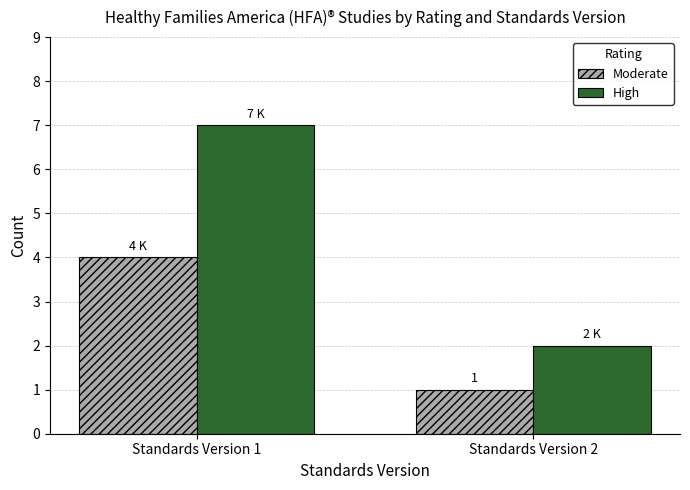

What value does the Moderate series have at Standards Version 2?

1